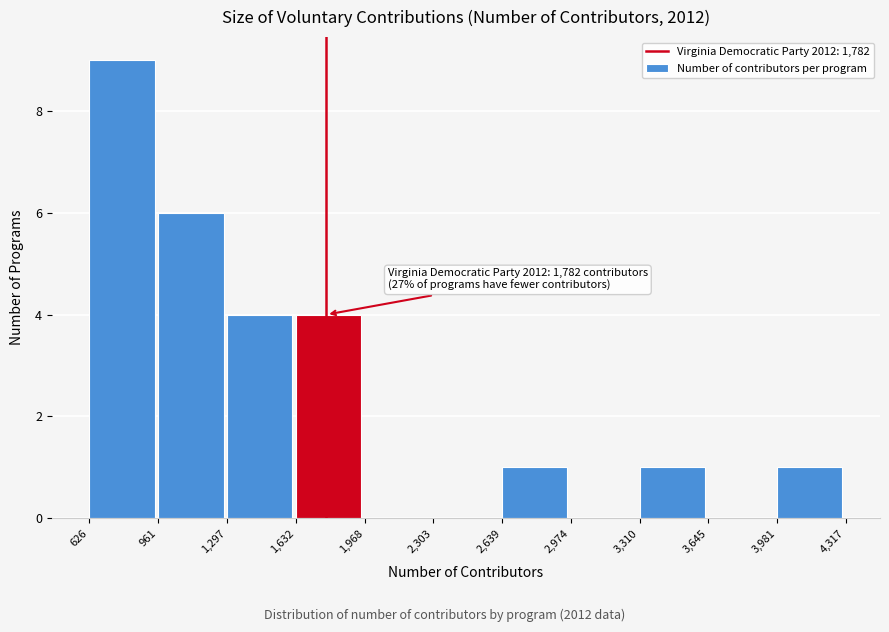

Which range on the x-axis has the tallest bar?

626 to 961